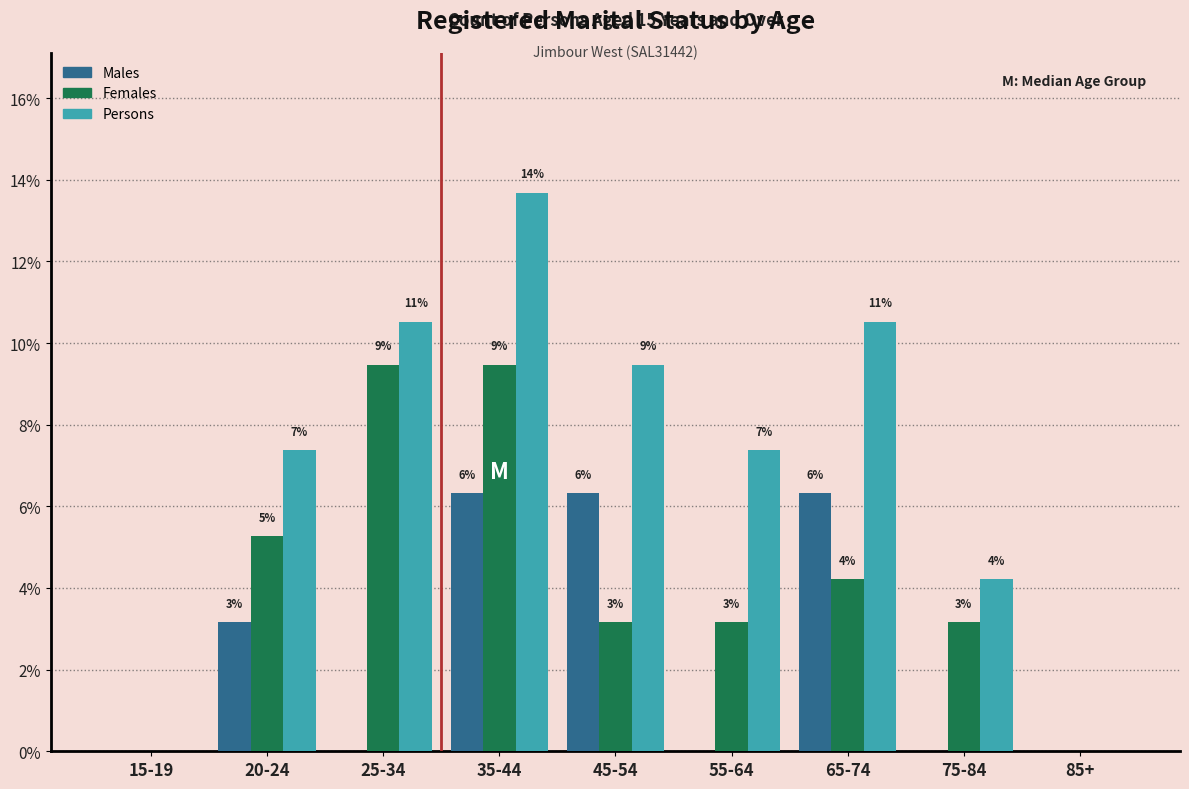

What are all the series names shown in the legend?

Males, Females, Persons